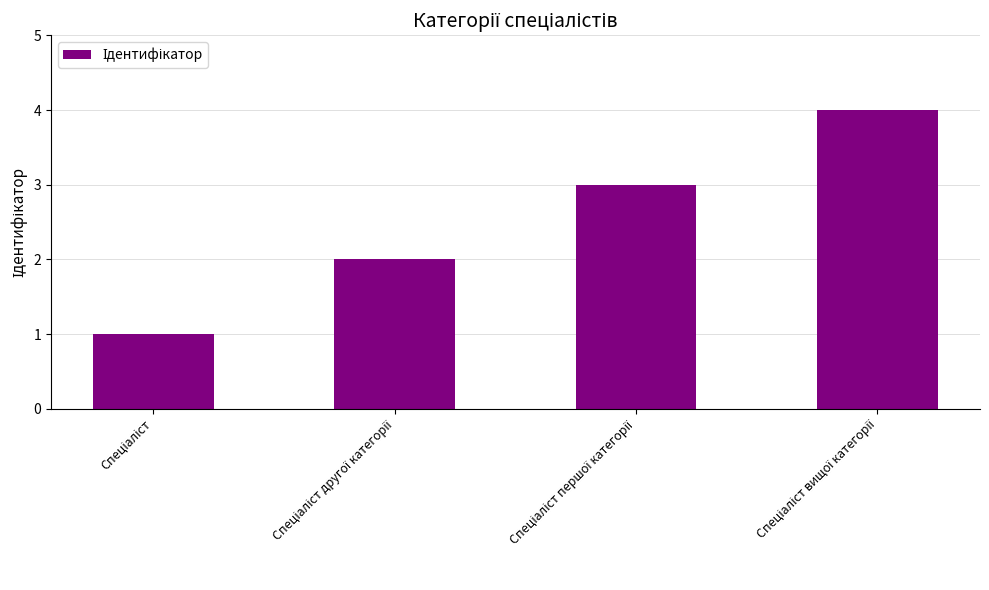

How many values are below 3?

2